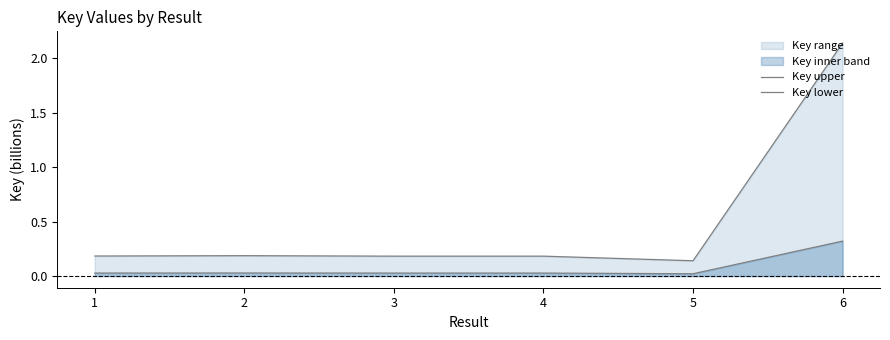

What is the value of the Key upper point at the 3rd from the left?

0.2